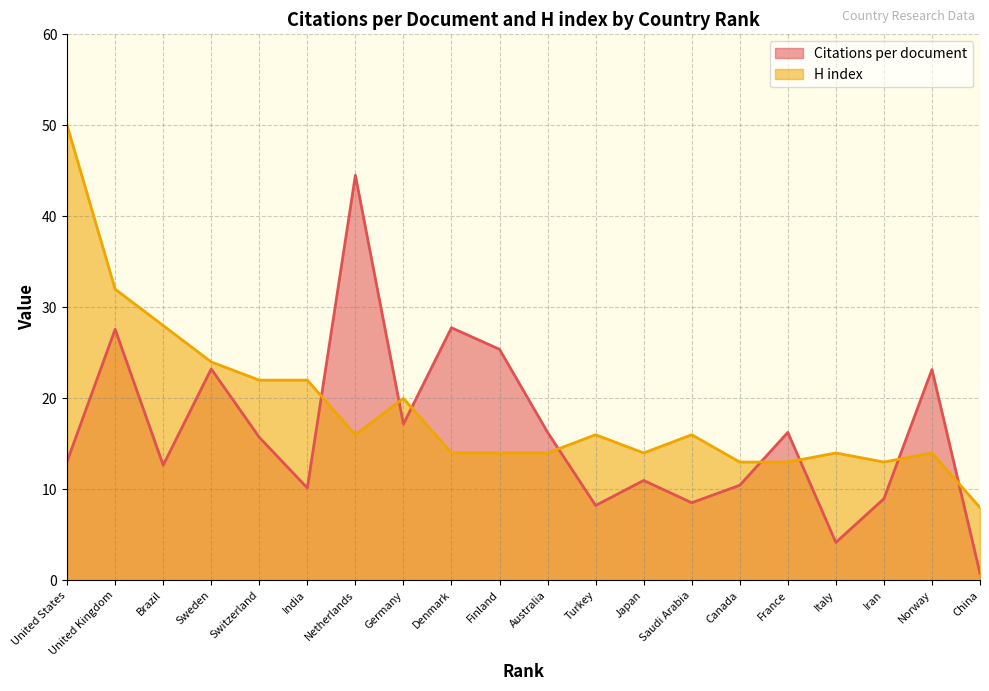

What is the highest value of the H index series?

50.0